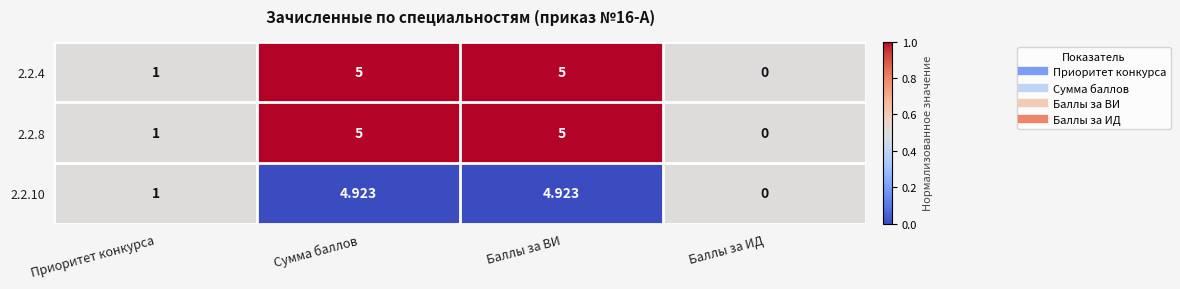

Which label corresponds to the smallest value in the chart?

Баллы за ИД